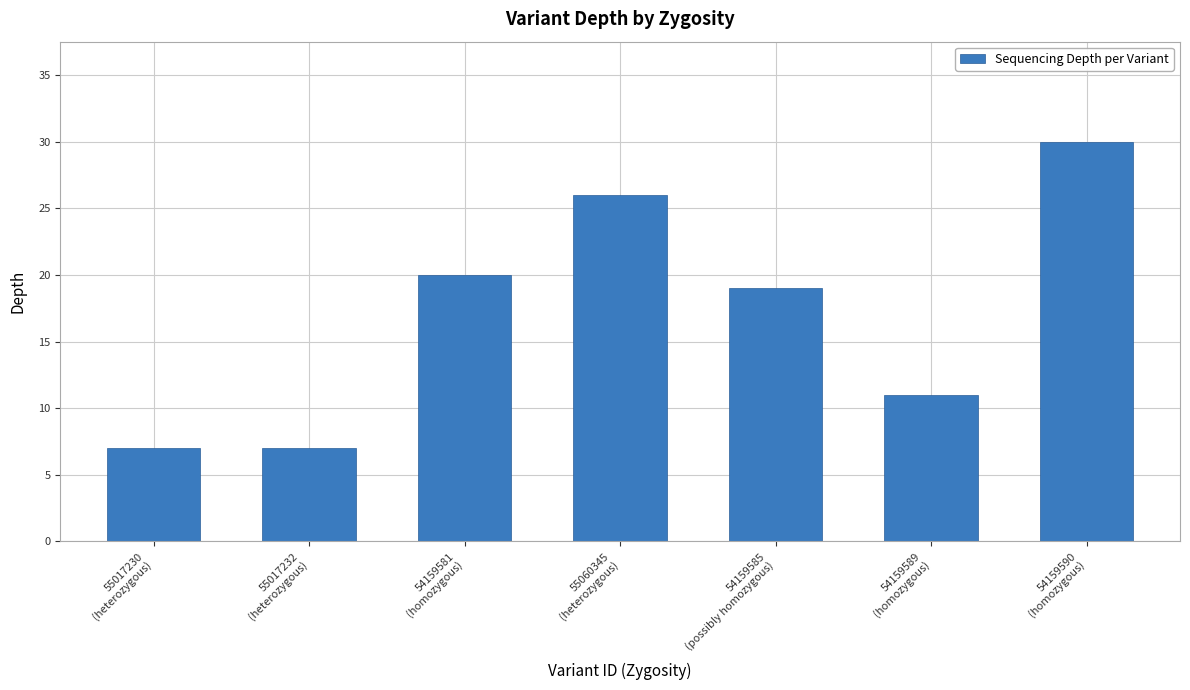

What is the average value?

17